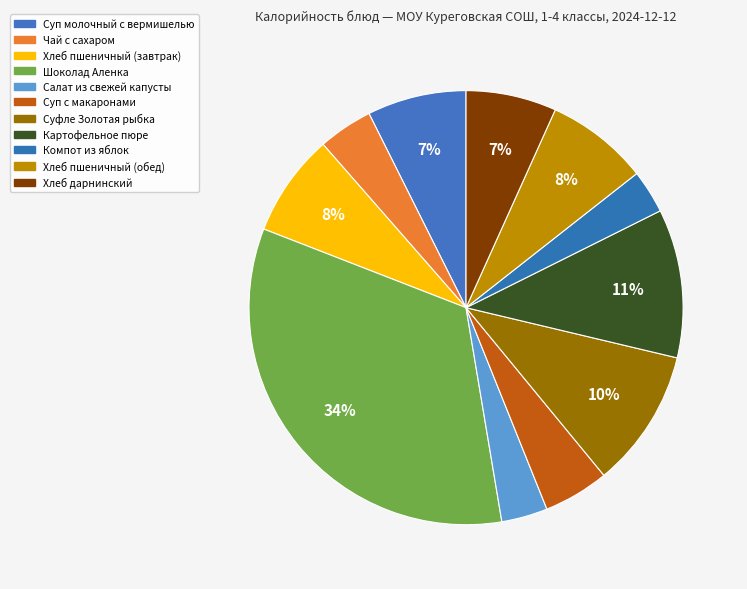

Does Чай с сахаром represent more than half of the total?

No